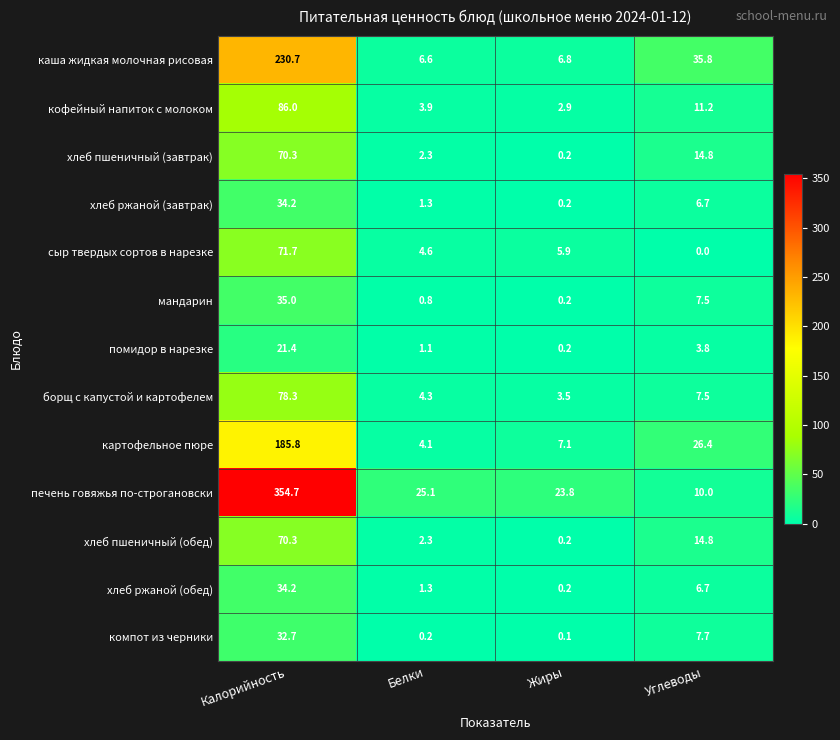

What is the greatest value displayed?

354.7